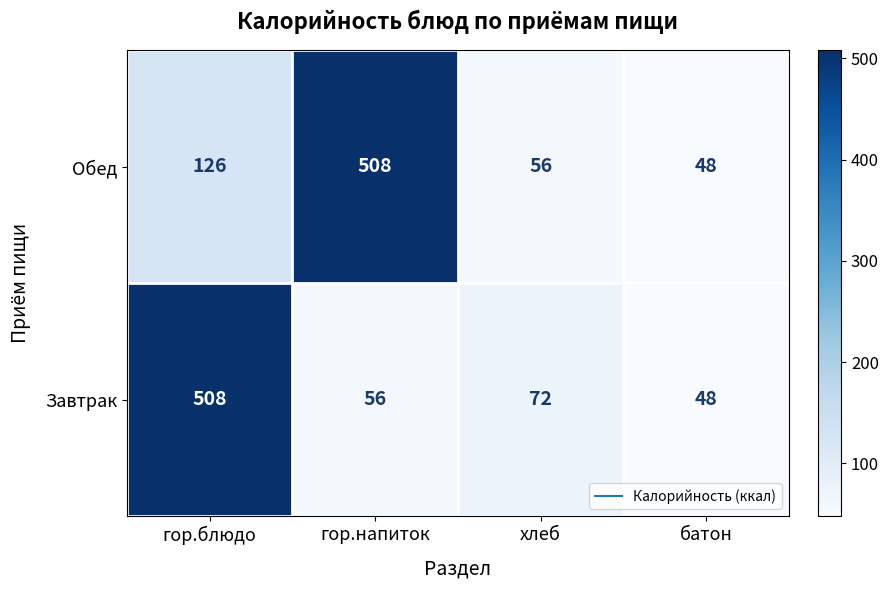

What is the minimum value shown in the chart?

48